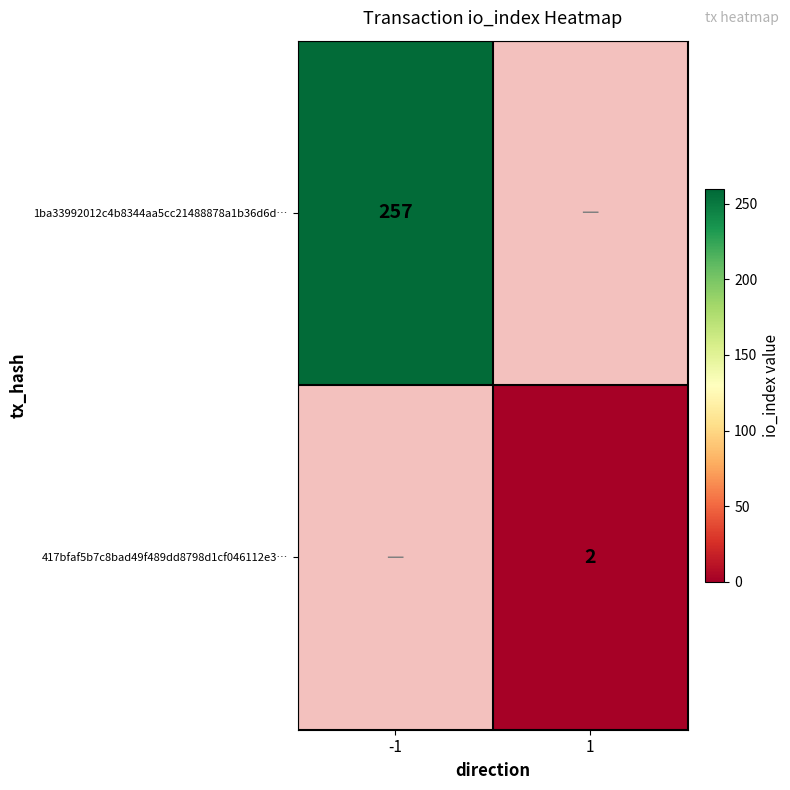

The 1ba33992012c4b8344aa5cc21488878a1b36d6d… series shows 257 at -1. True or false?

True